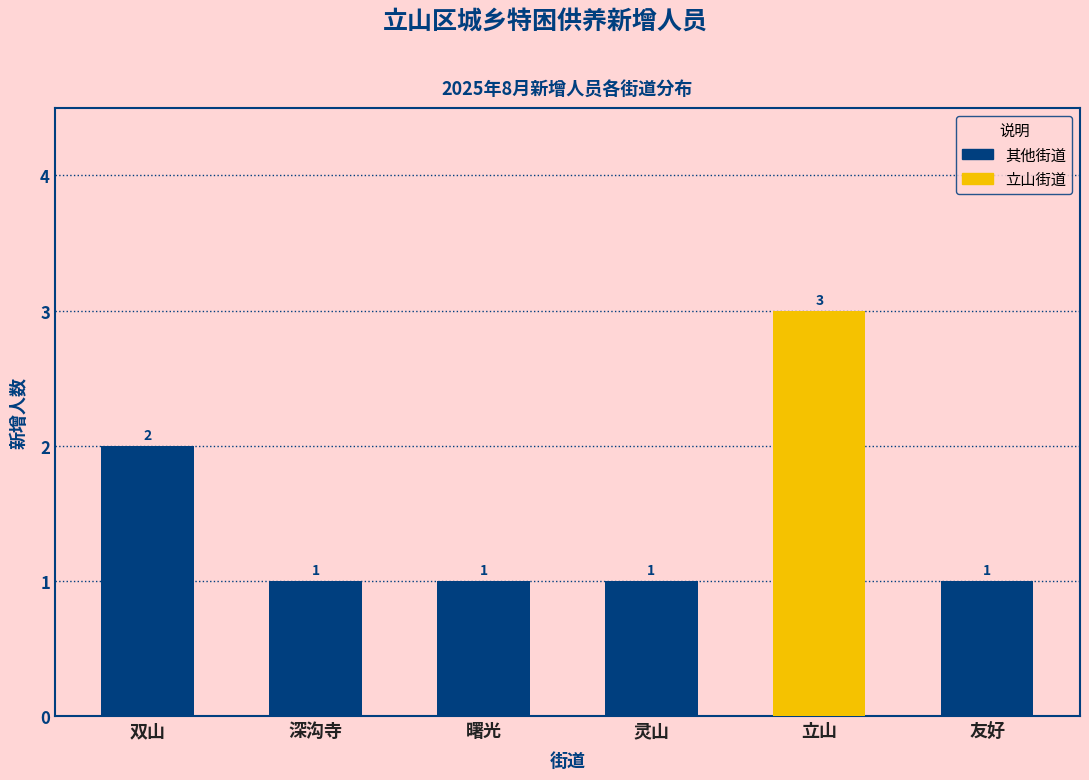

Count the number of categories in the chart.

6